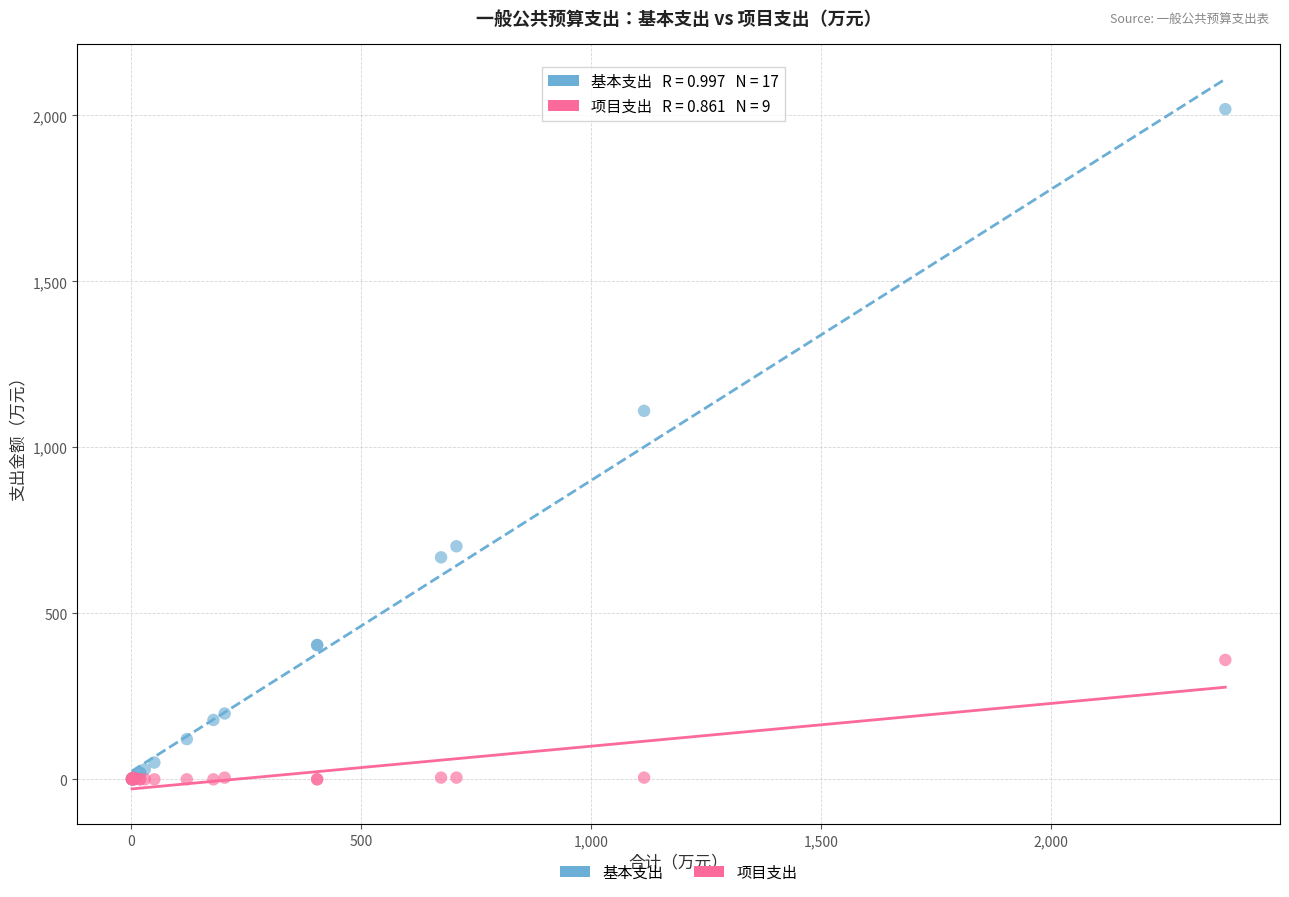

Across all series, what Y value is closest to 1009?

1110.0